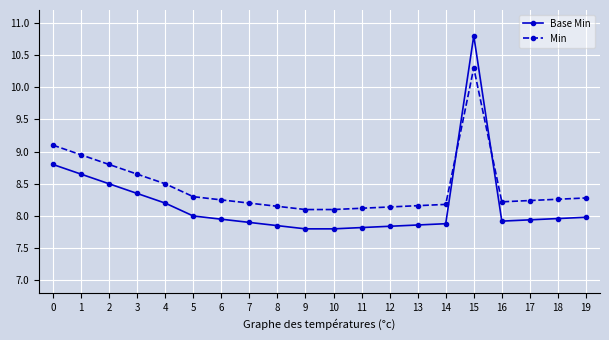

What is the sum of all Min values?

169.0